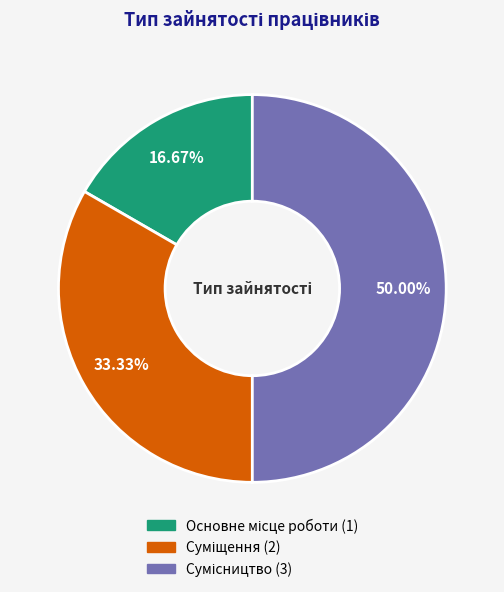

To the nearest percent, what is the average slice percentage?

33%